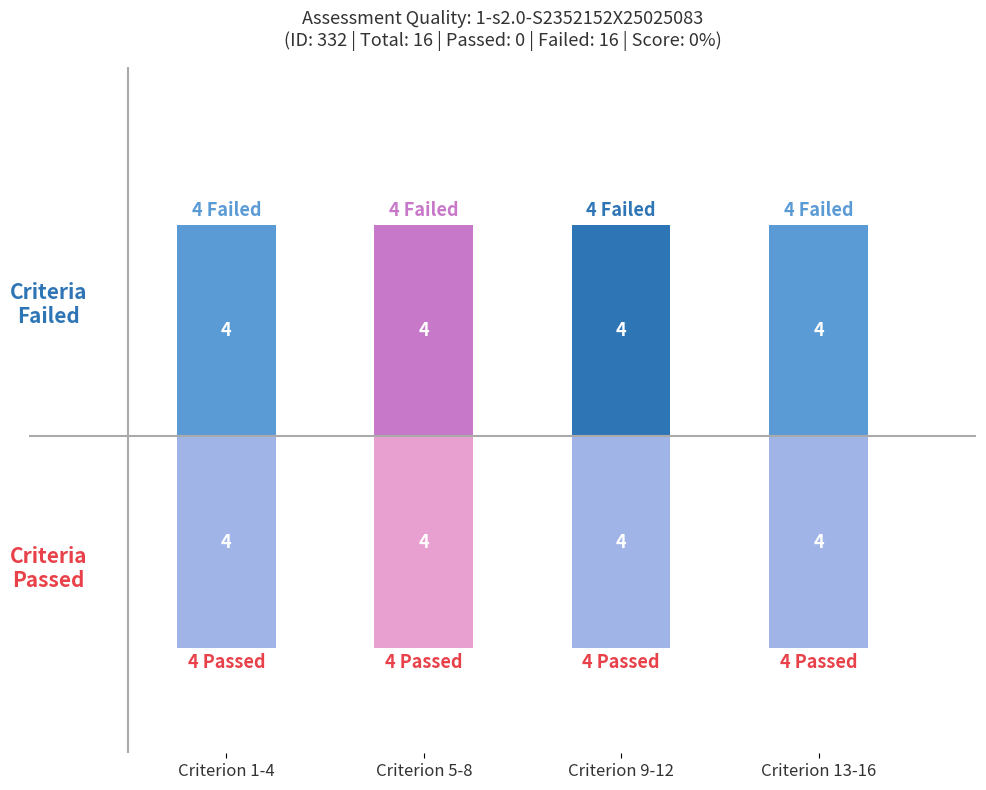

What is the minimum value shown in the chart?

-4